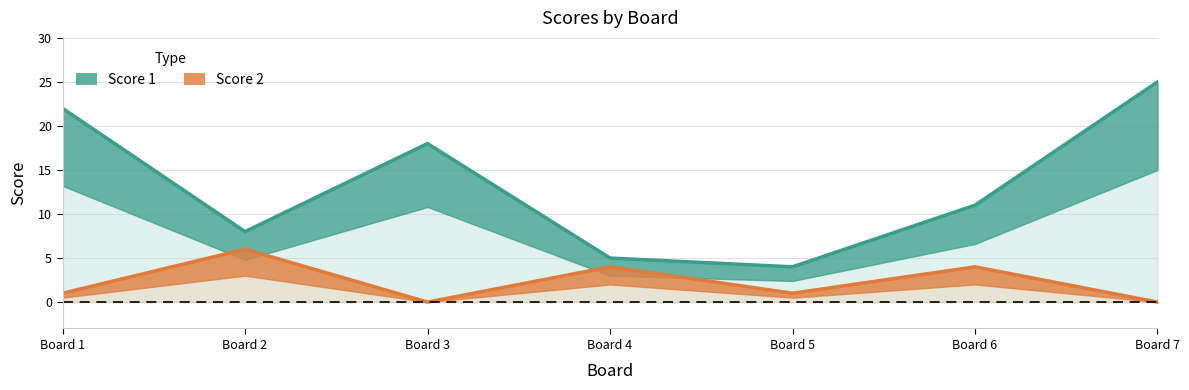

How many categories are shown in the chart?

7